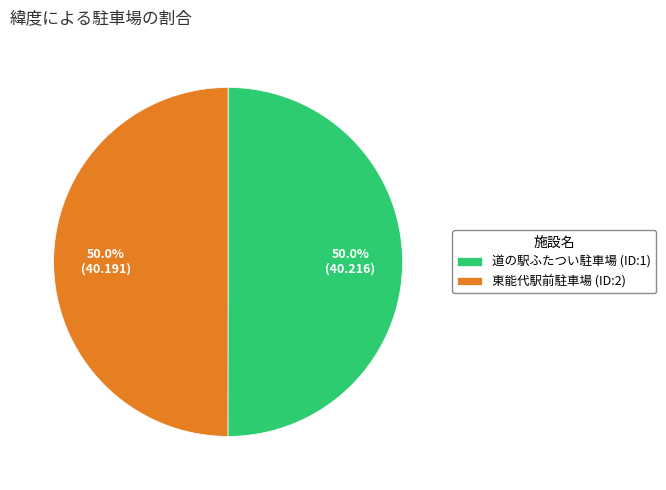

Is the sum of 東能代駅前駐車場 (ID:2) and 道の駅ふたつい駐車場 (ID:1) greater than half?

Yes